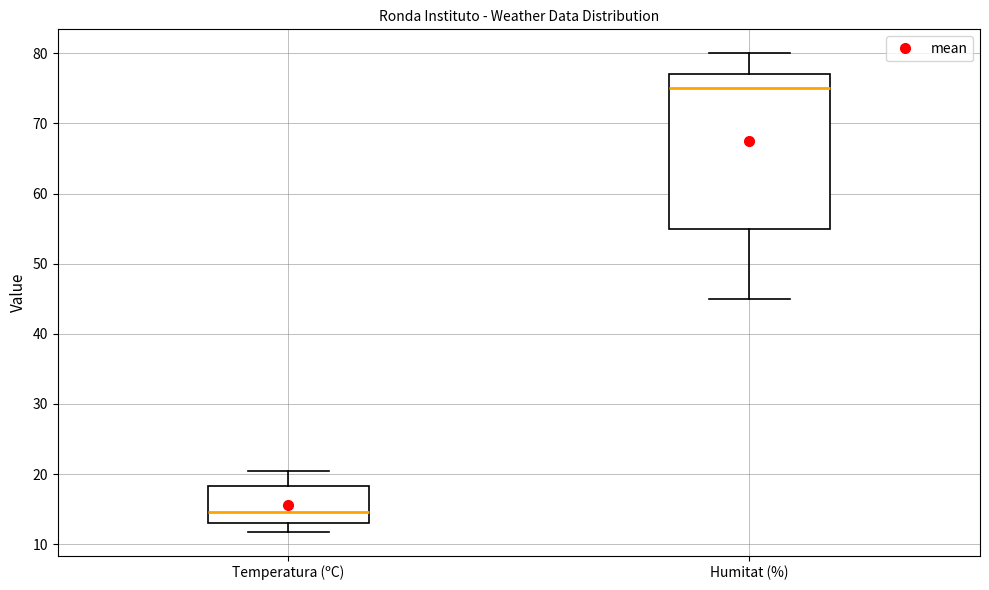

Where does the median line of the box for Temperatura (ºC) sit on the y-axis? The values are not printed on the chart, so give them approximately, as read against the axis.

15